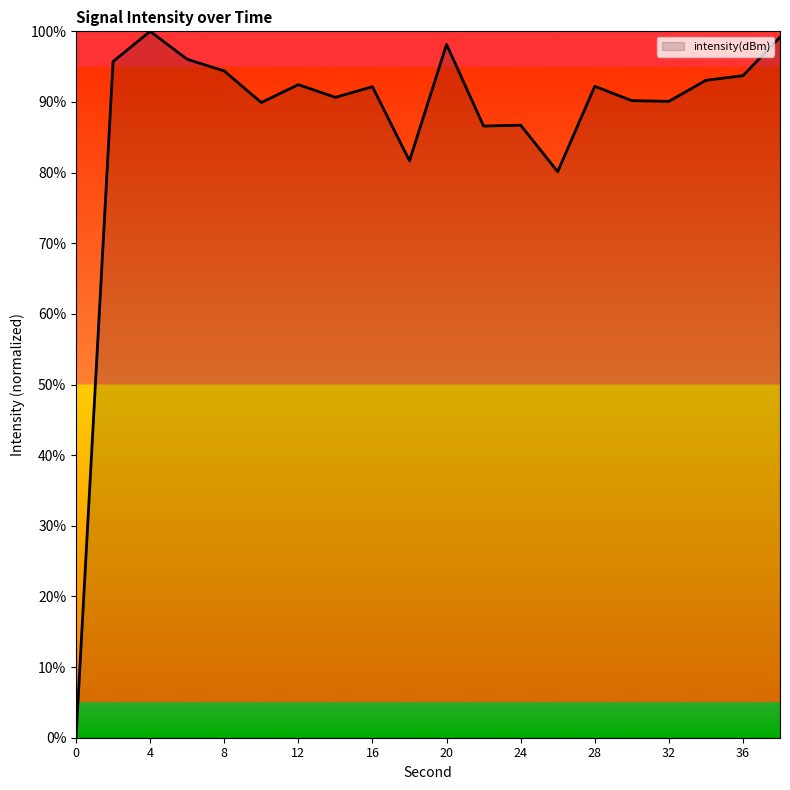

What is the maximum value shown in the chart?

100.0